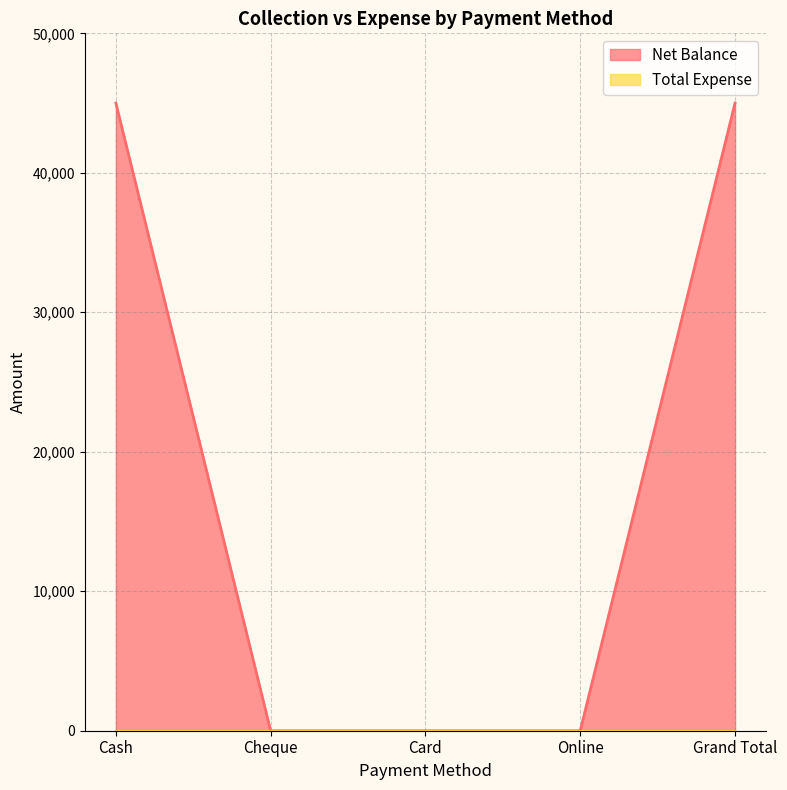

What is the sum of all values?

90000